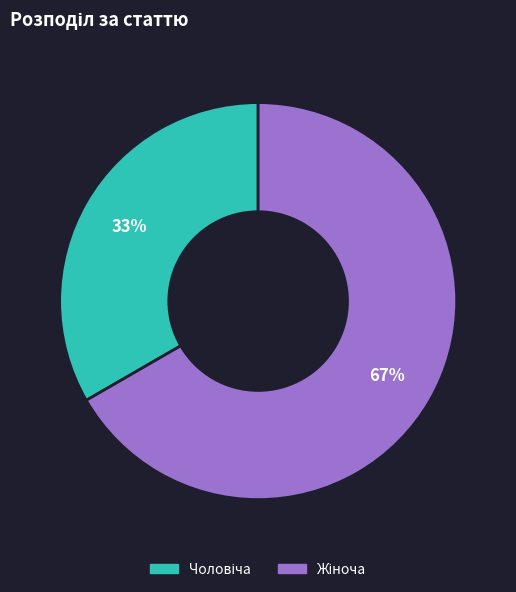

How many slices are in this pie chart?

2